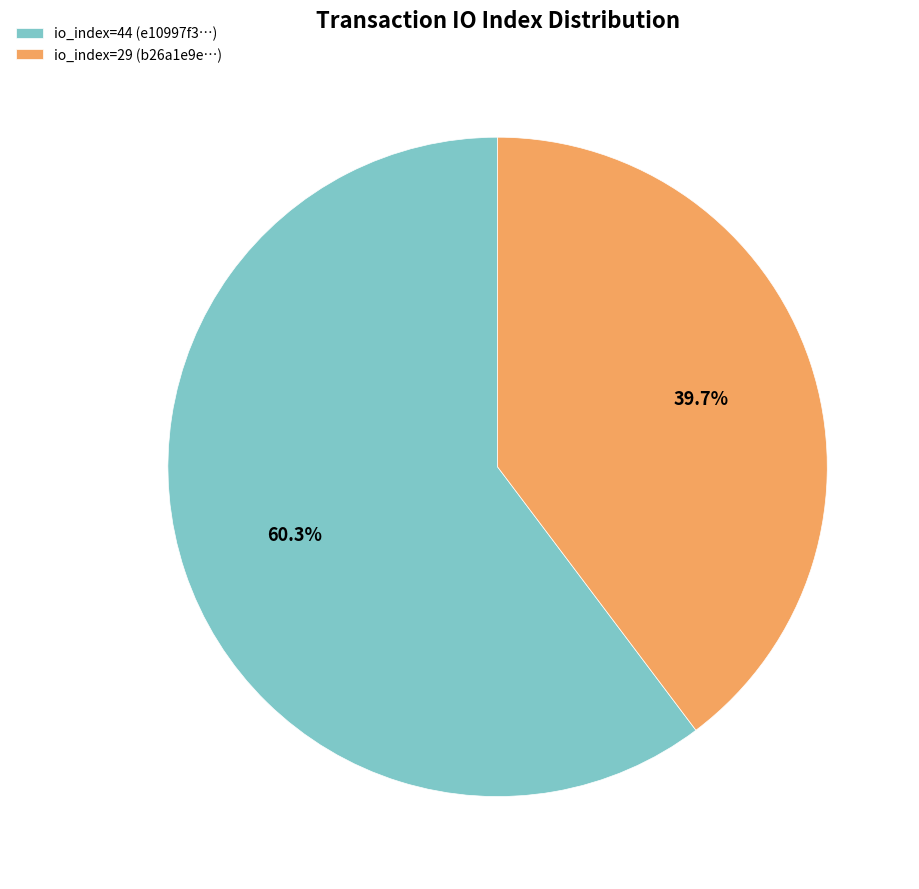

What is the largest slice in the pie chart?

io_index=44 (e10997f3…)